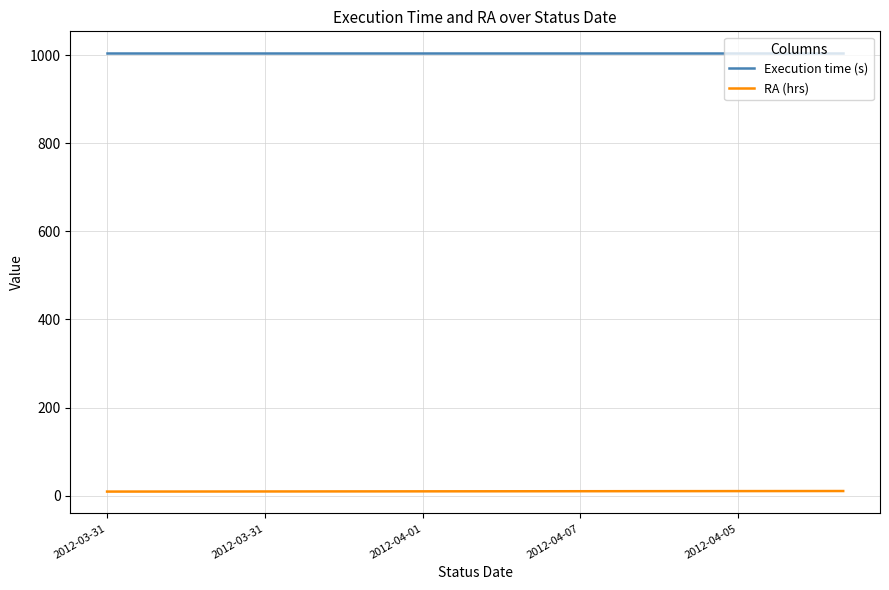

Does the chart have visible grid lines?

Yes